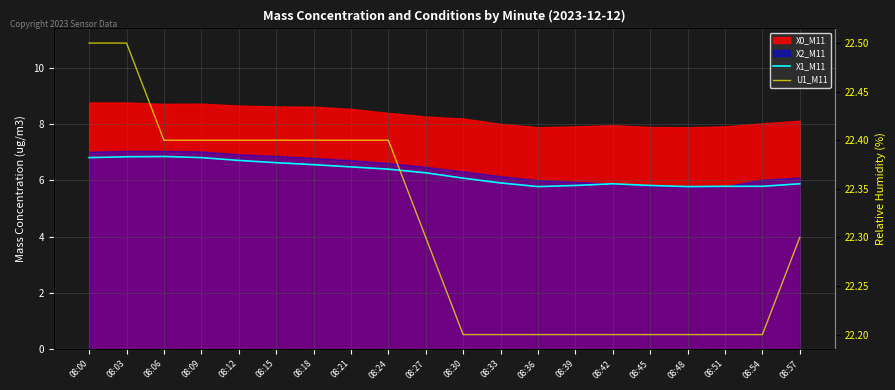

Between 08:45 and 08:12, which is larger?

08:12